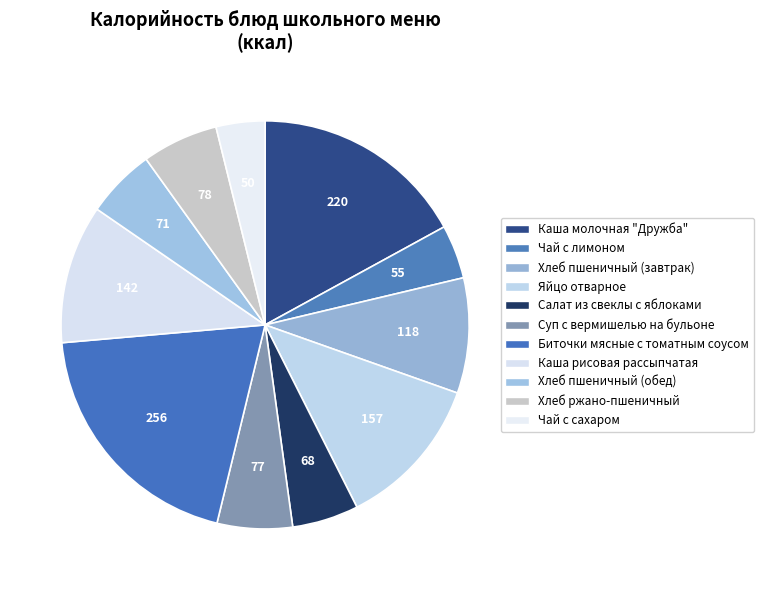

Which slice is the smallest?

Чай с сахаром